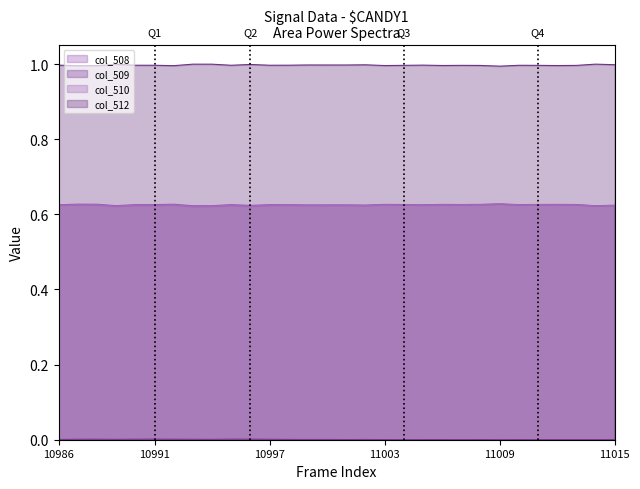

True or false: col_510_line and col_508_line cross at least once.

False